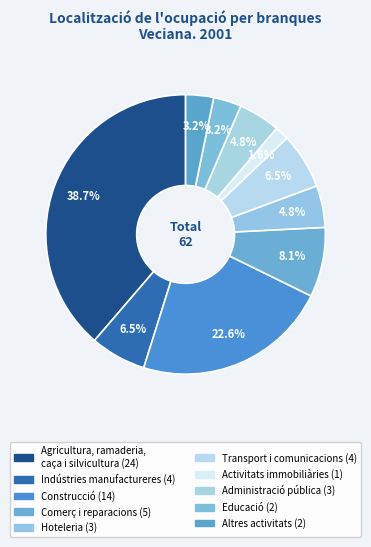

How many segments does this pie chart have?

10